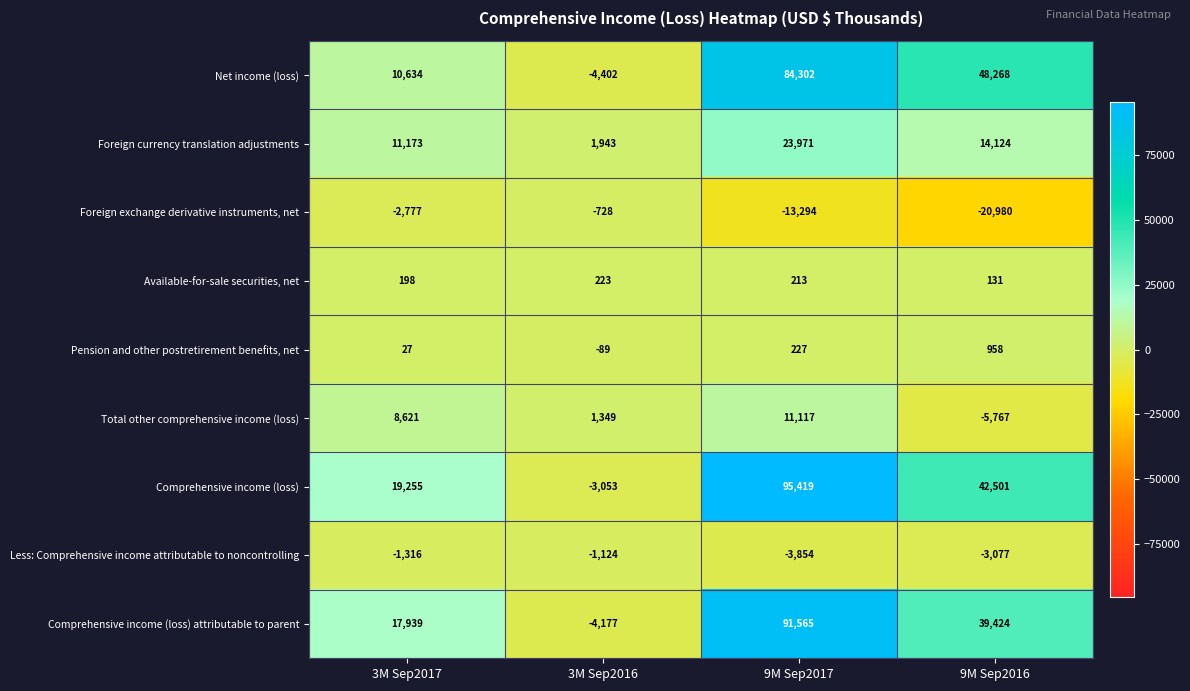

Where is Less: Comprehensive income attributable to noncontrolling nearest to the value -2489?

9M Sep2016